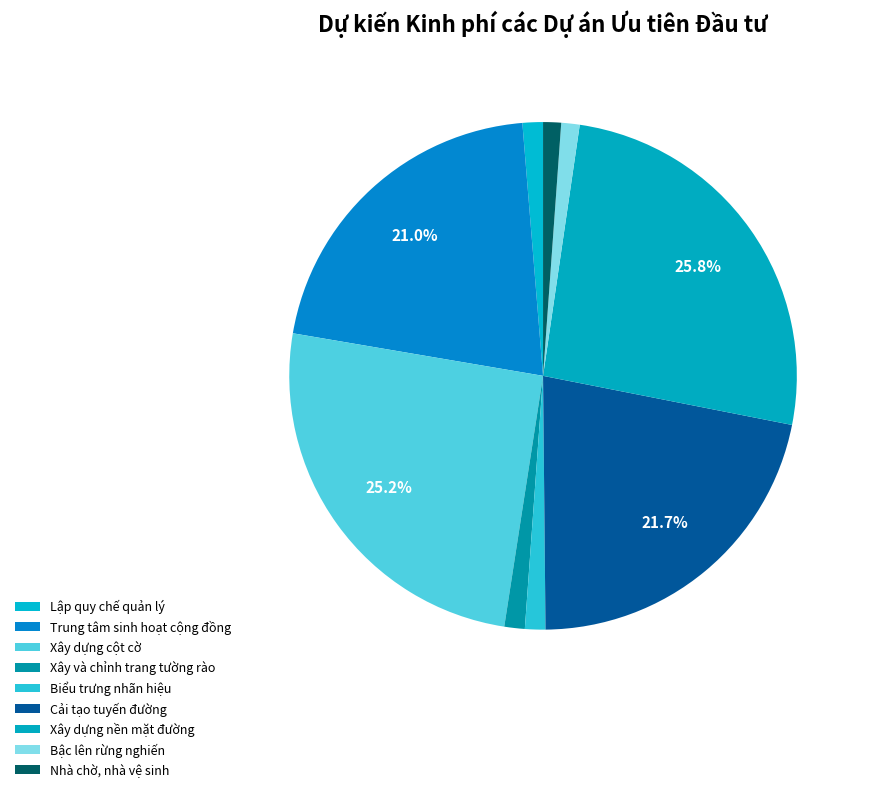

To the nearest percent, what is the combined percentage of Nhà chờ, nhà vệ sinh and Cải tạo tuyến đường?

23%